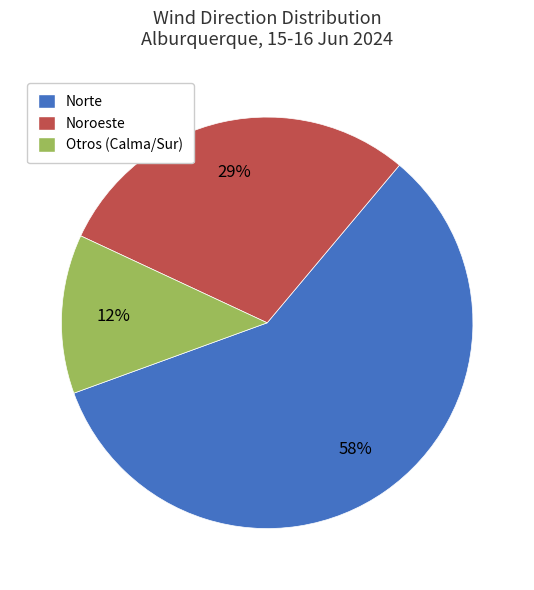

To the nearest percent, what portion does Norte represent?

58%